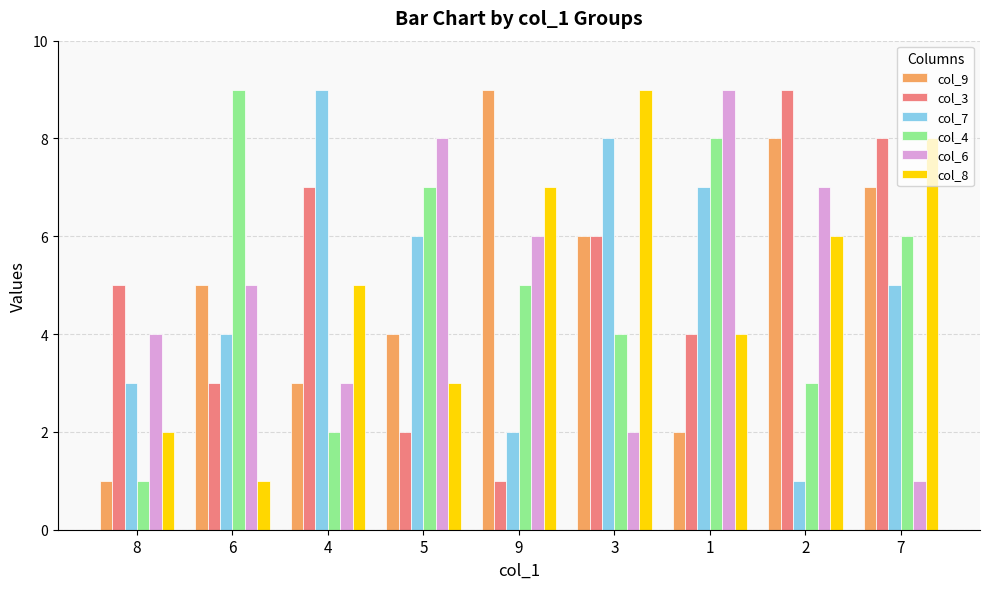

What is the difference between the col_9 values at 1 and 9?

7